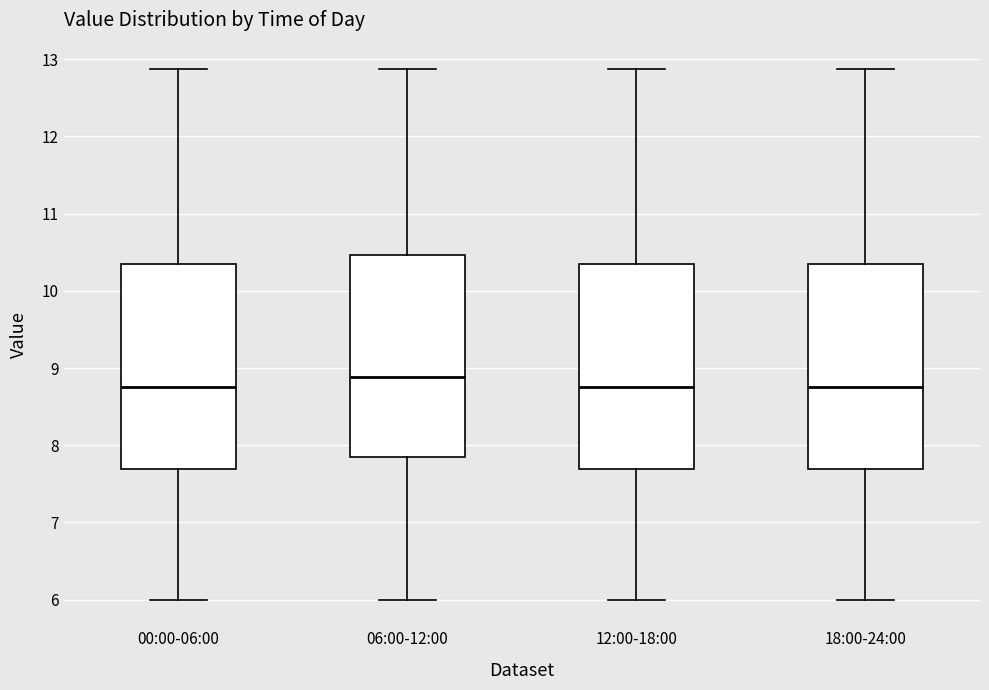

Where is the upper edge of the box for 18:00-24:00 on the y-axis? The values are not printed on the chart, so give them approximately, as read against the axis.

10.3